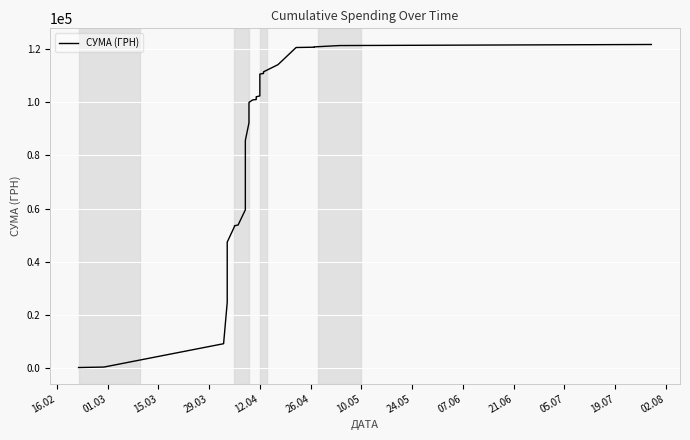

What is the label of the 29th point from the left?

12.04